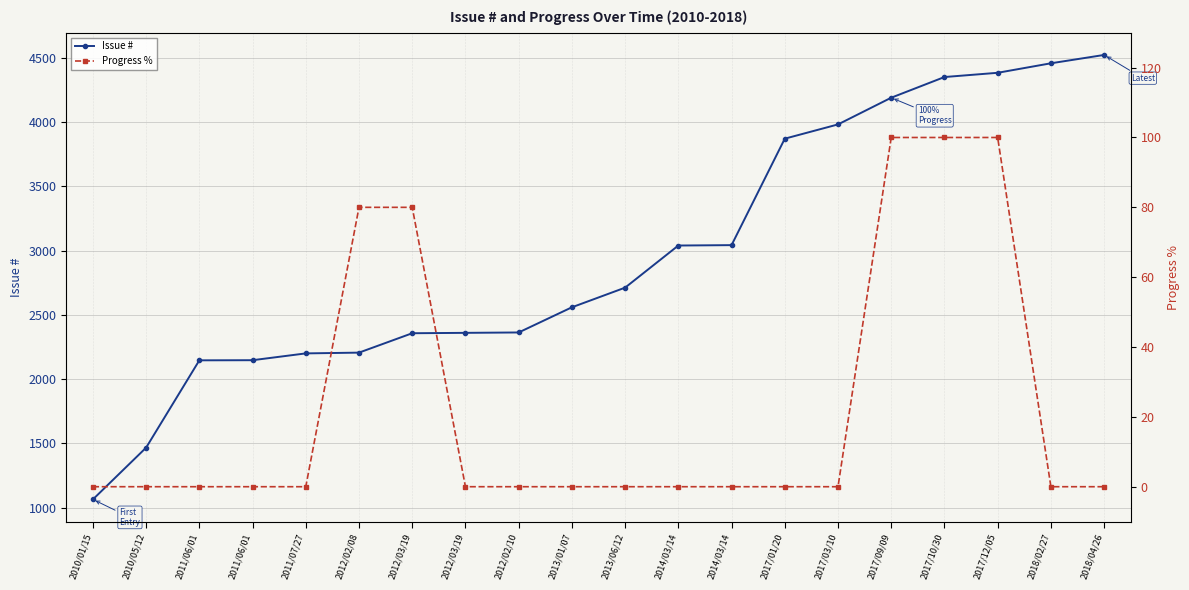

List the labels in order of Issue # value, smallest first.

2010/01/15, 2010/05/12, 2011/06/01, 2011/06/01, 2011/07/27, 2012/02/08, 2012/03/19, 2012/03/19, 2012/02/10, 2013/01/07, 2013/06/12, 2014/03/14, 2014/03/14, 2017/01/20, 2017/03/10, 2017/09/09, 2017/10/30, 2017/12/05, 2018/02/27, 2018/04/26